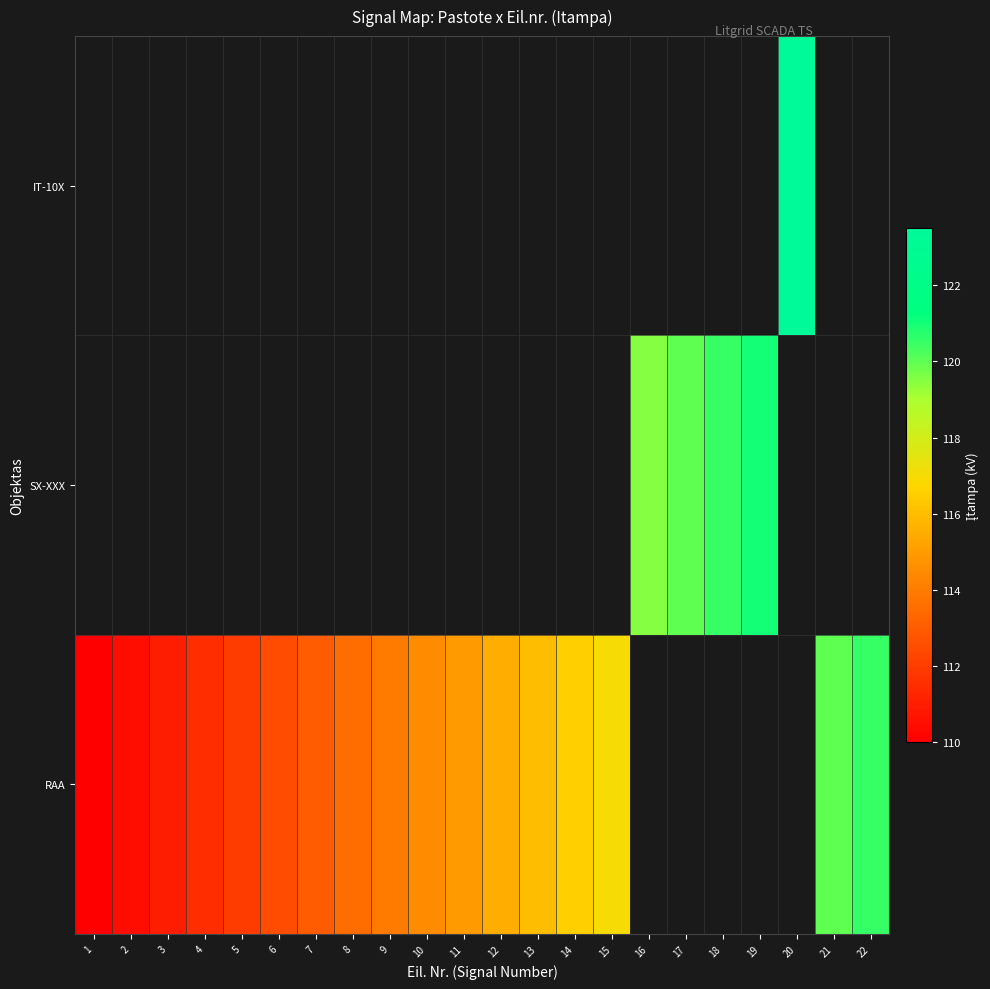

Is the value of RAA at 10 greater than the value of IT-10X at 8?

No